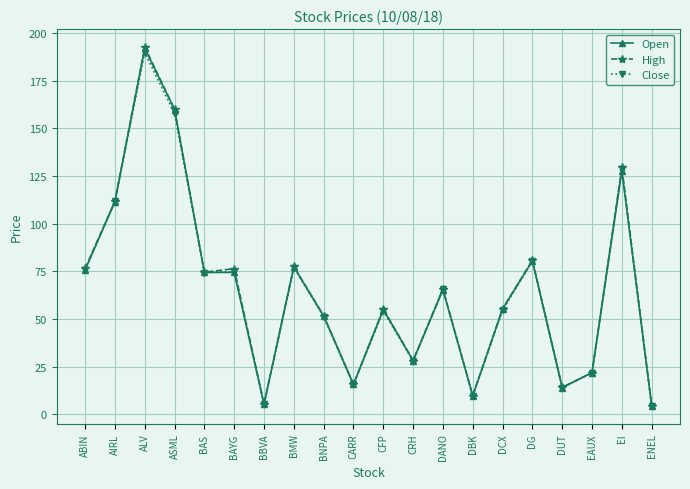

What value does the Close series have at DBK?

9.6